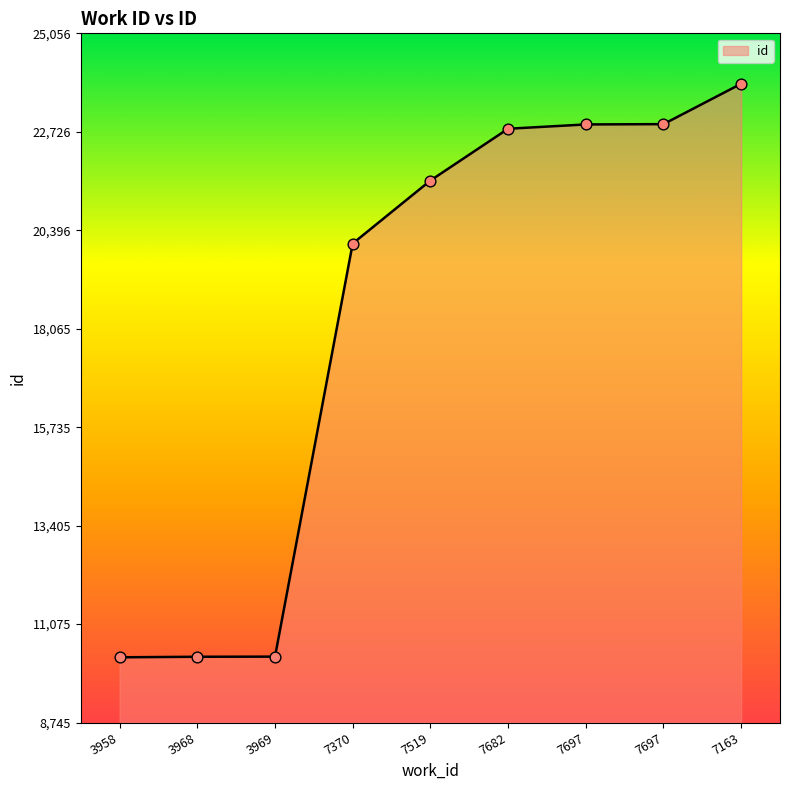

How many lines are shown in the chart?

1